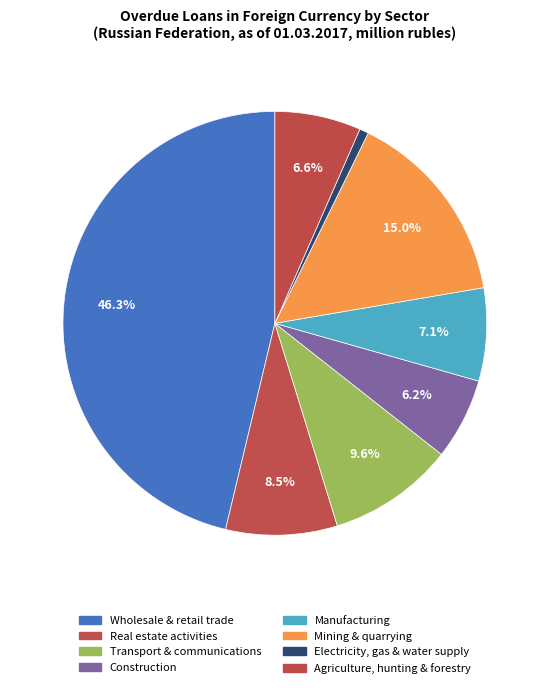

How many slices are in this pie chart?

8